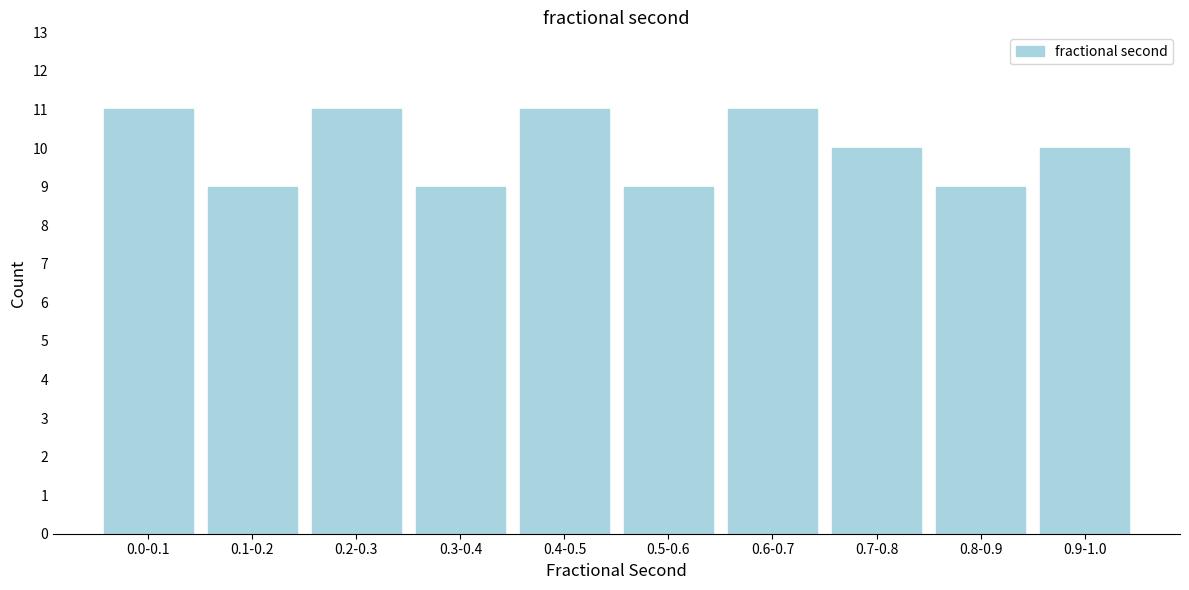

Reading left to right, list all the values displayed in this chart.

11	9	11	9	11	9	11	10	9	10